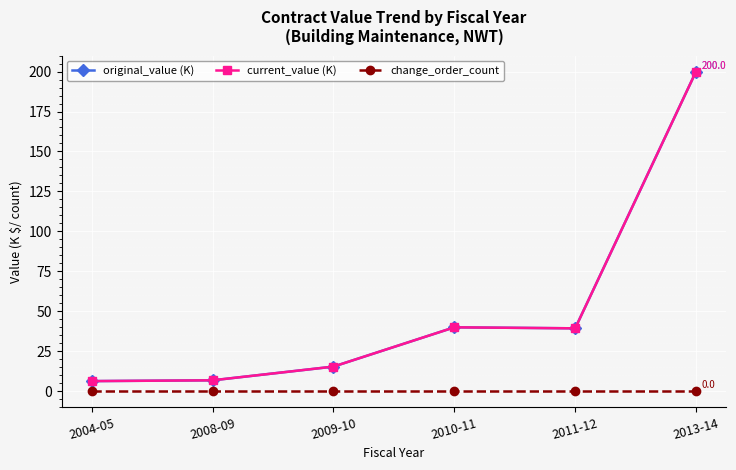

Does the chart have visible grid lines?

Yes